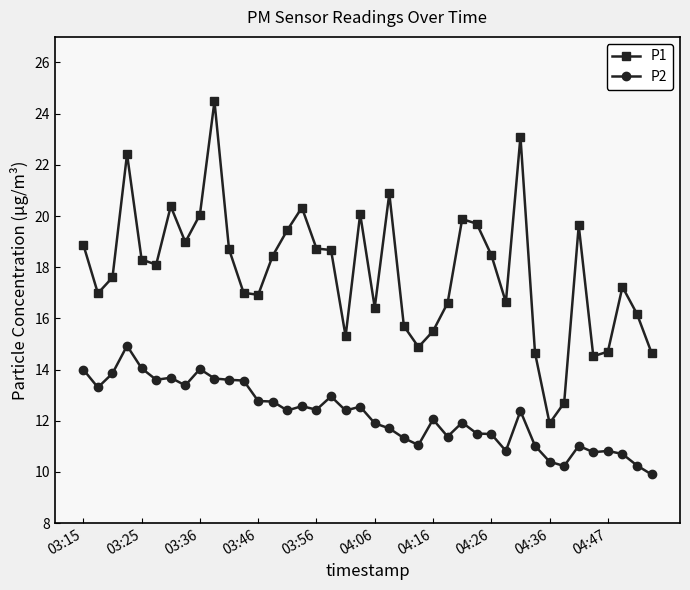

Which series has the widest spread of values?

P1